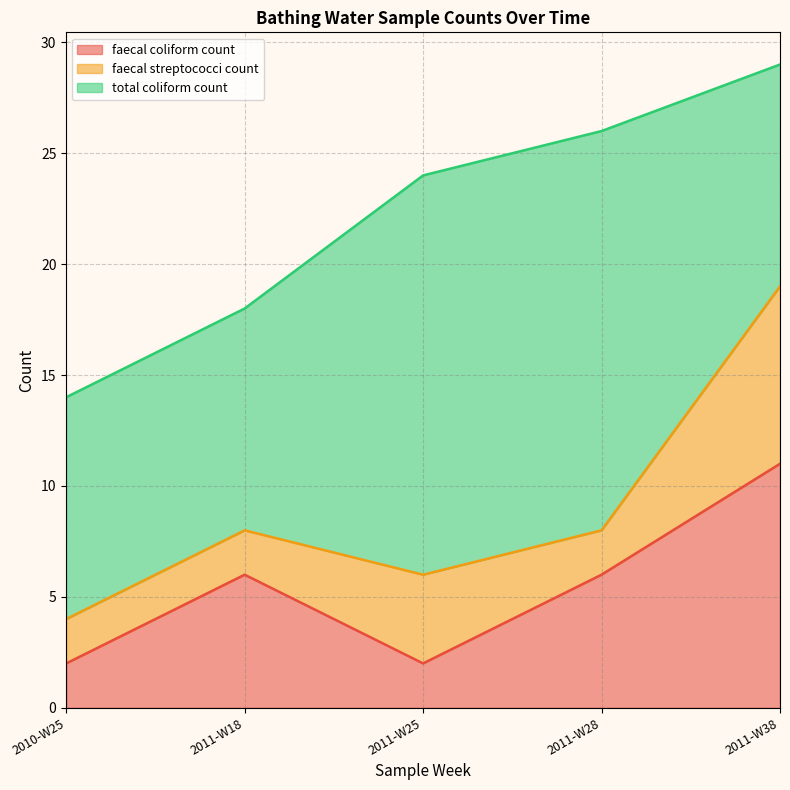

Rank the series by their maximum value, from highest to lowest.

total coliform count, faecal coliform count, faecal streptococci count